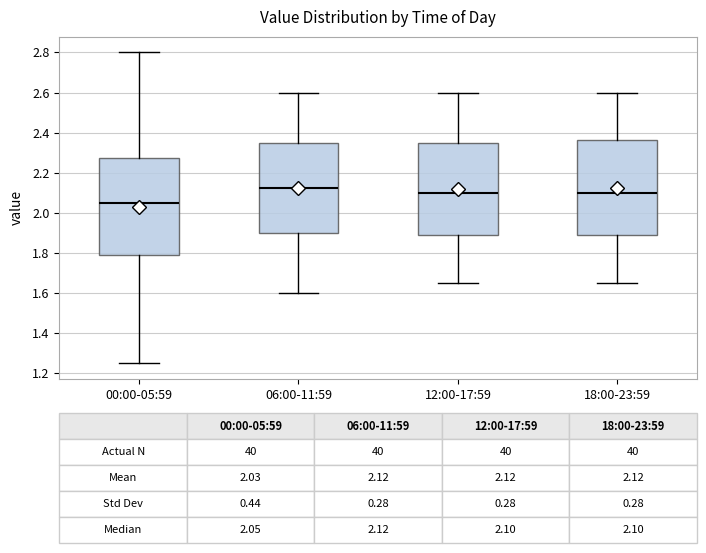

Which box's median line is the highest?

06:00-11:59